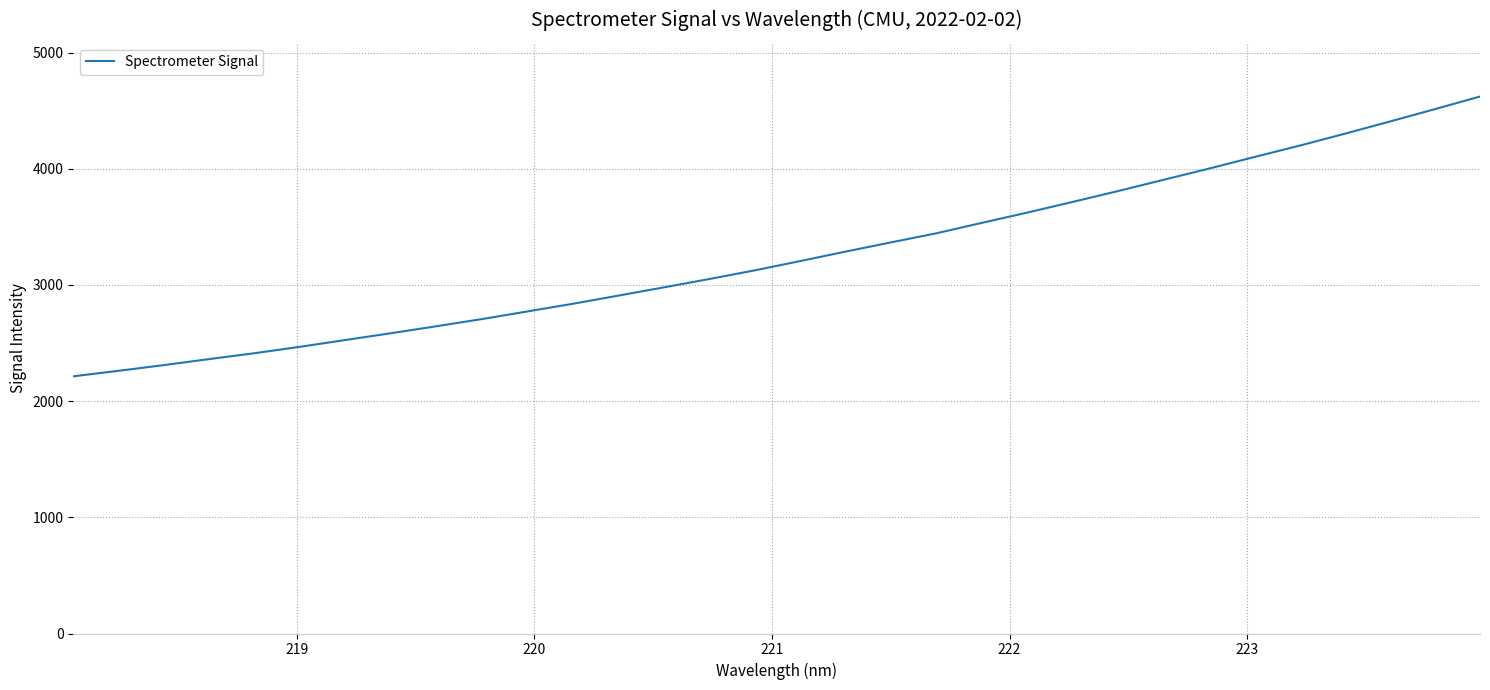

What is the maximum value shown in the chart?

4621.8